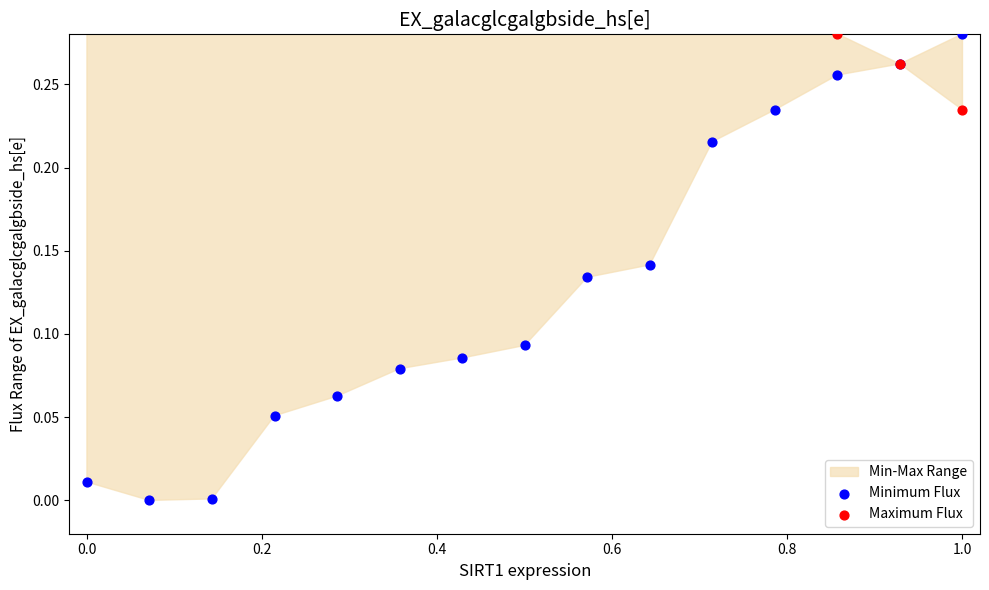

Which series contains the lowest Y value?

Minimum Flux